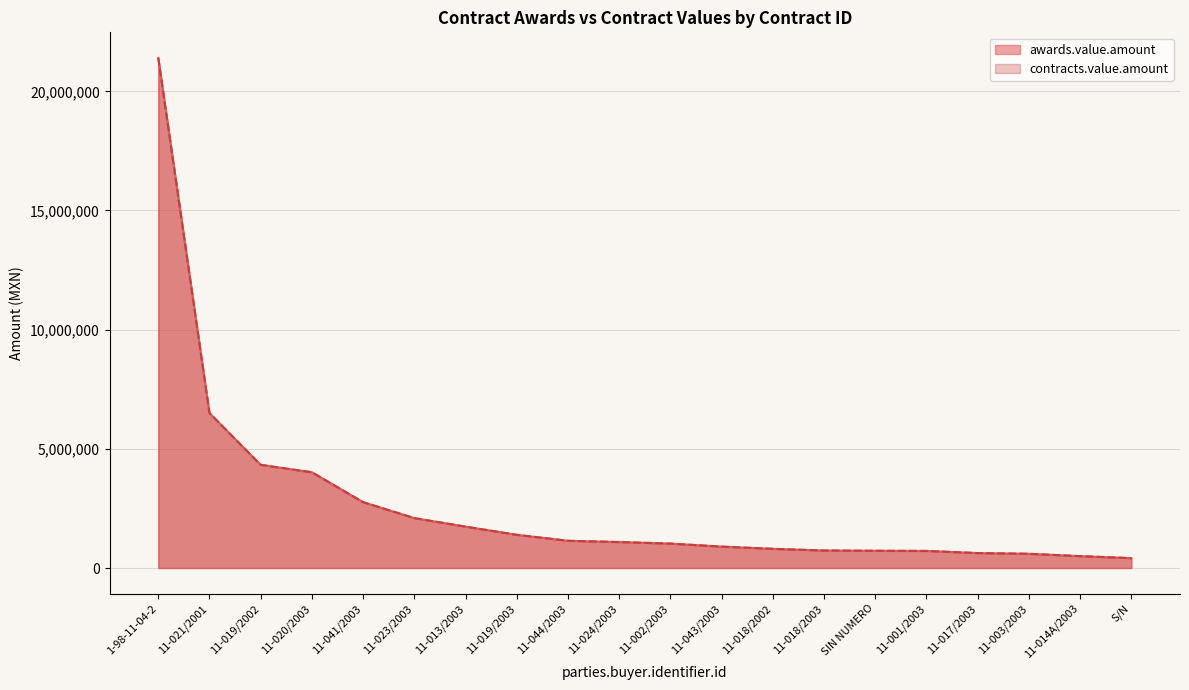

What position from the left is 11-041/2003?

5